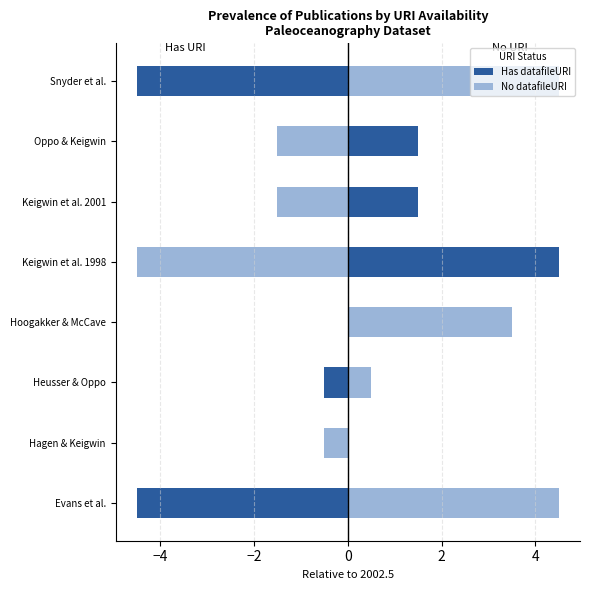

Count the number of data series in this chart.

2